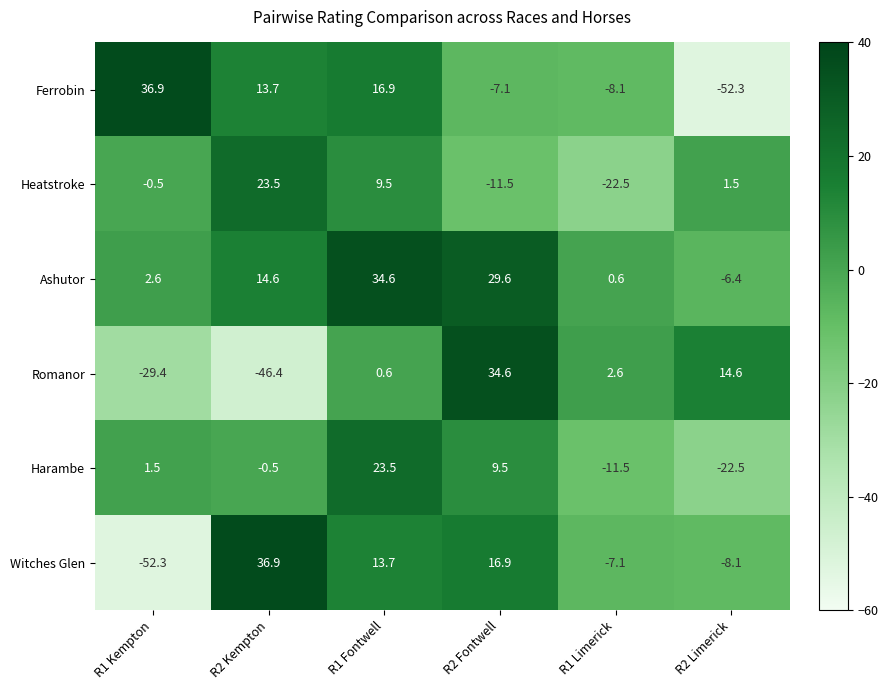

Which category has the lowest value in the Heatstroke series?

R1 Limerick